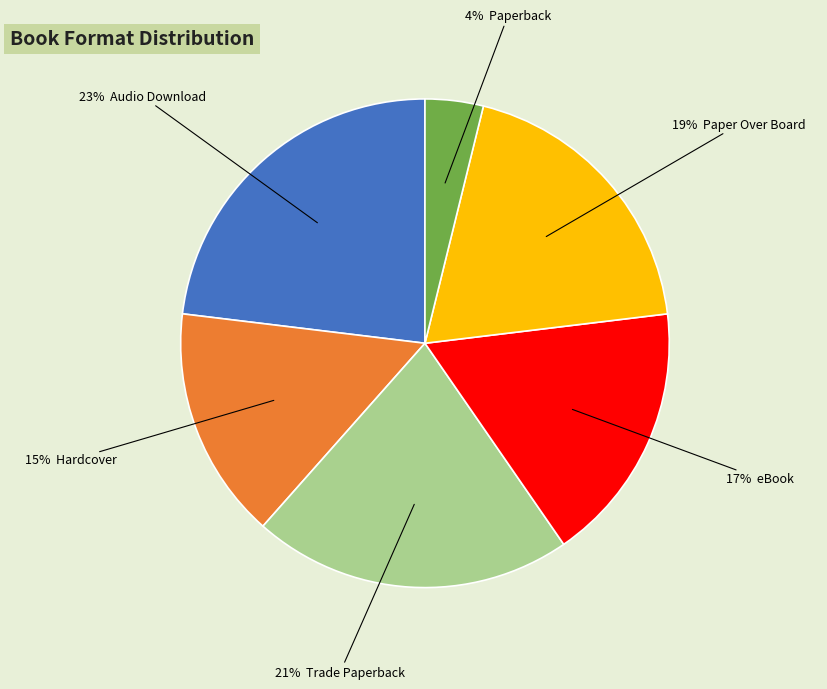

Count the number of slices in the pie.

6